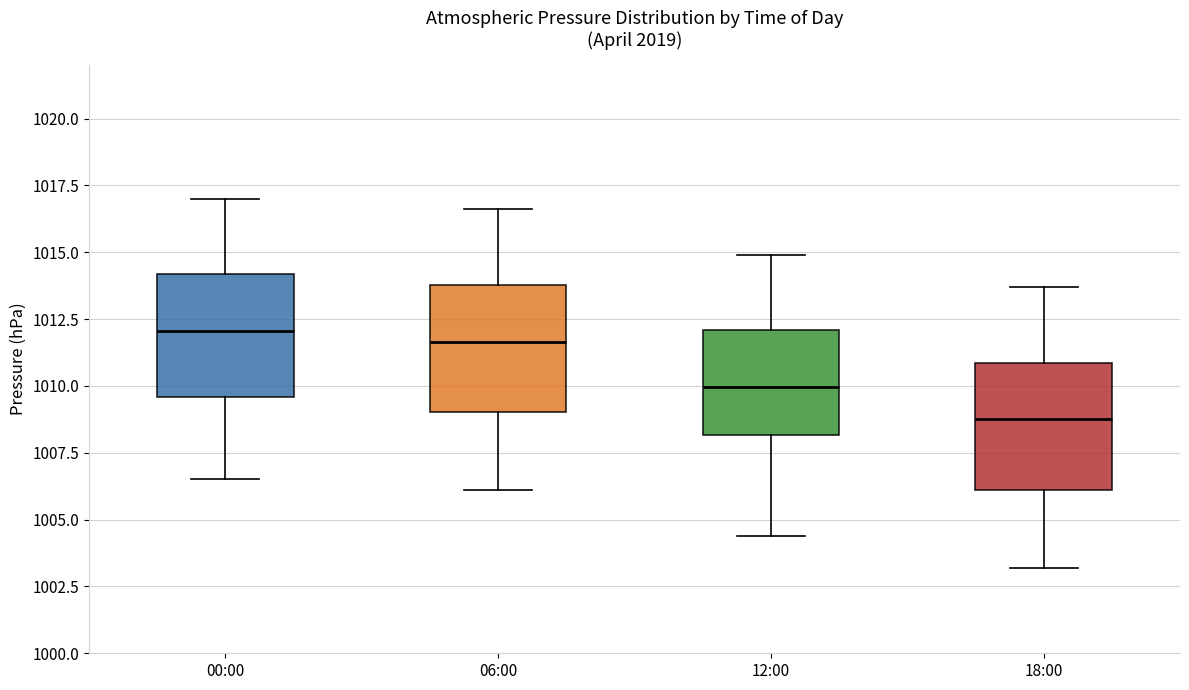

Which box has the lowest median line?

18:00